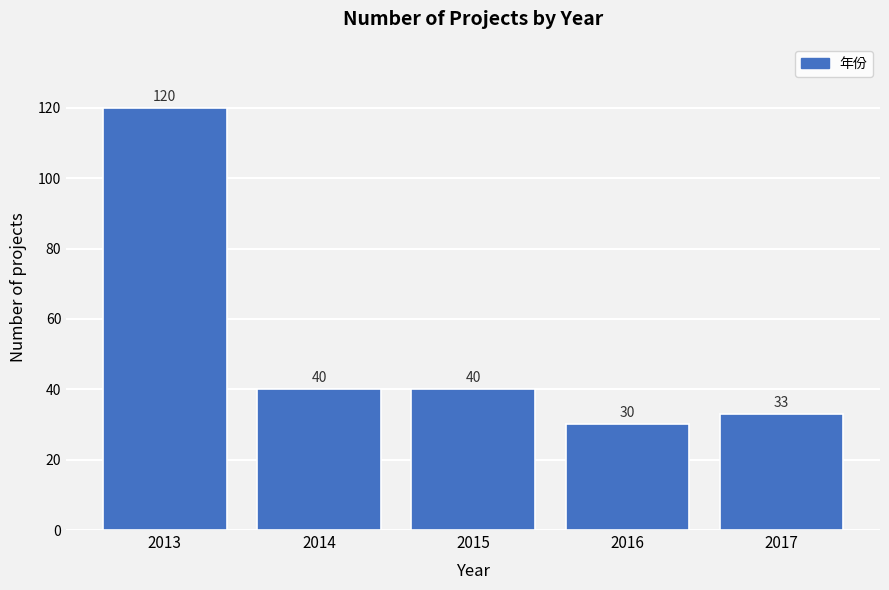

Reading right to left, list all the values displayed in this chart.

33	30	40	40	120